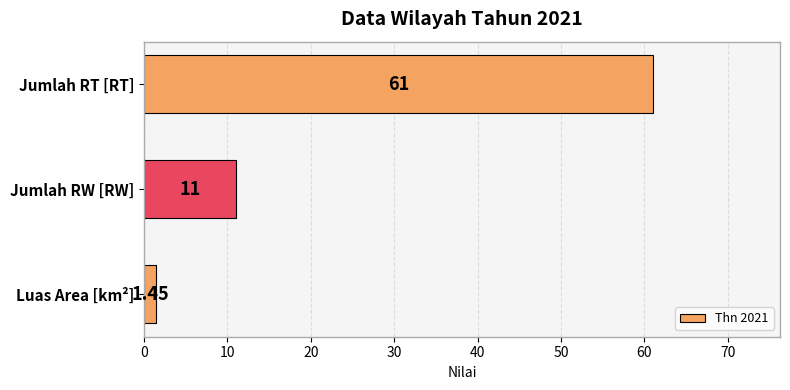

Where is the data nearest to the value 31?

Jumlah RW [RW]